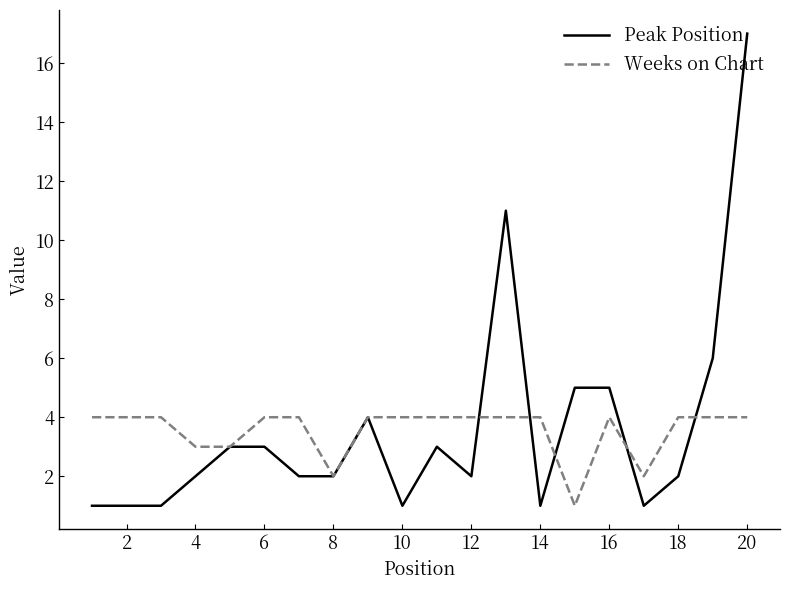

What is the highest value of the Peak Position series?

17